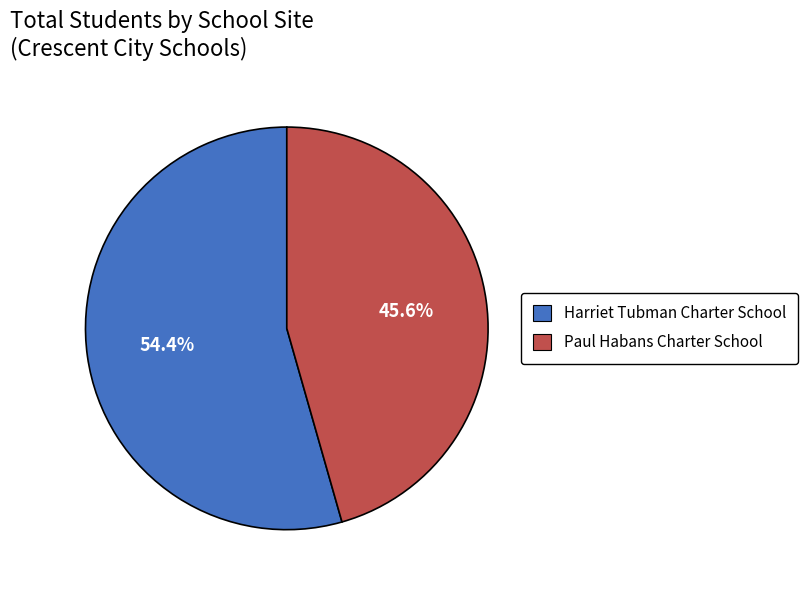

To the nearest percent, what is the average slice percentage?

50%